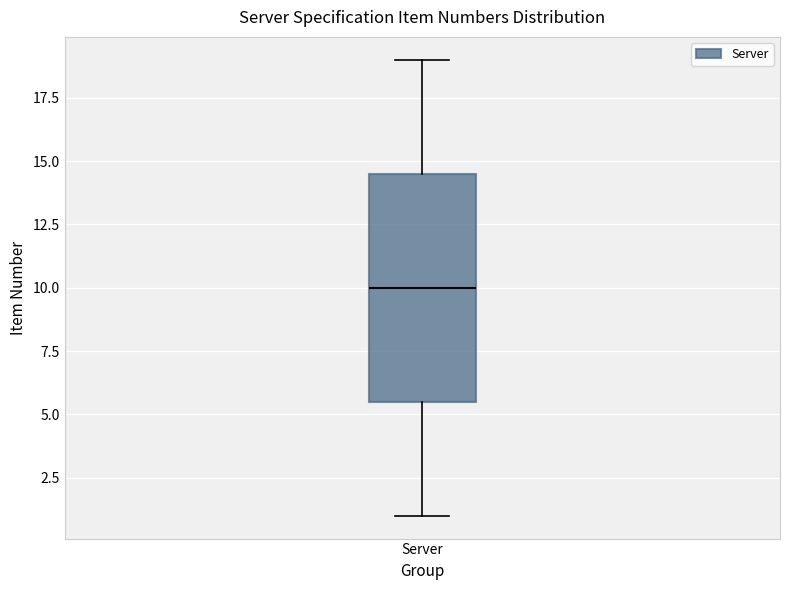

Transcribe this box plot: give where the median line is, the range the box spans, and where the two whiskers end, as read against the y-axis. The values are not printed on the chart, so give them approximately, as read against the axis.

median 10.0, box 5.5 to 14.5, whiskers 1.0 to 19.0